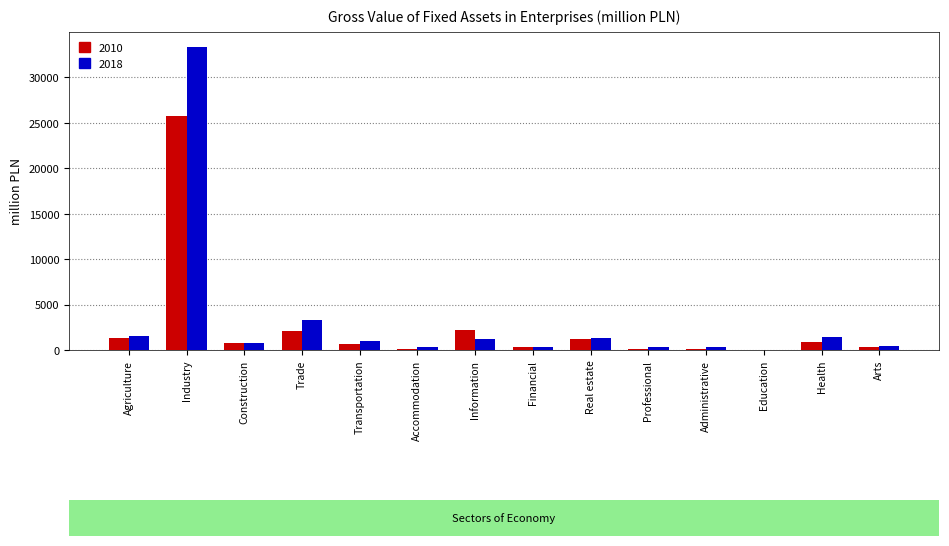

What value does the 2018 series have at Trade?

3257.5